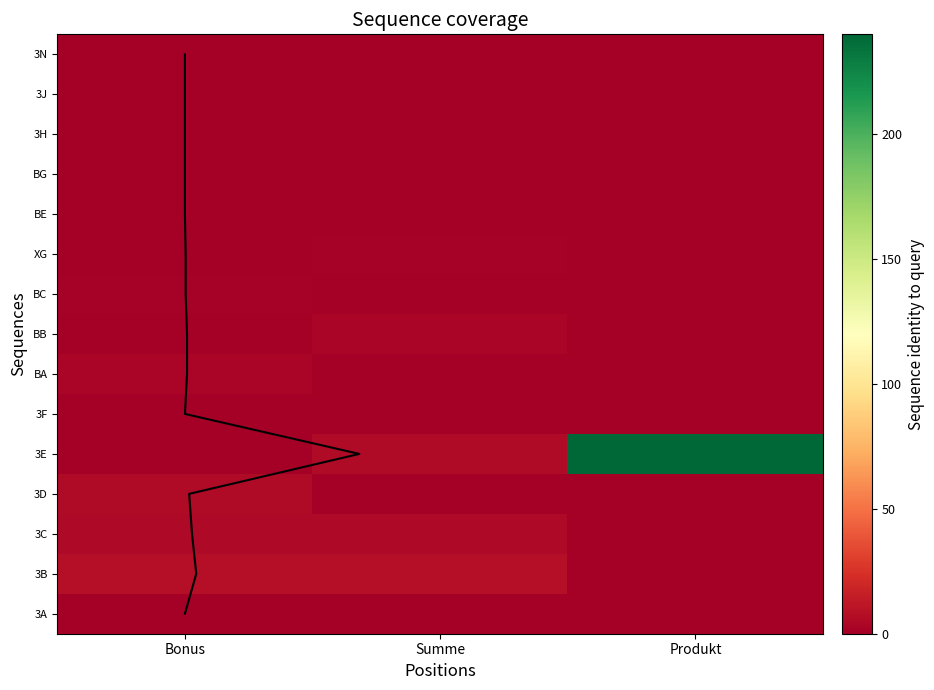

True or false: 3C has a value of 5 at Summe.

True